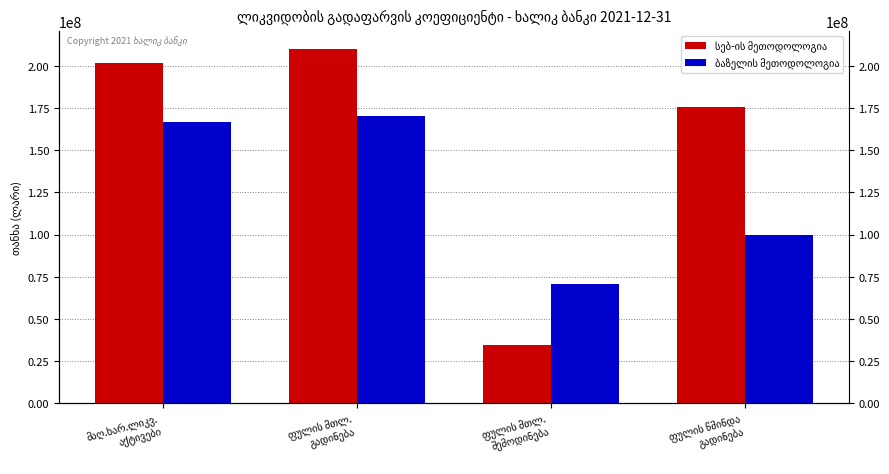

What is the spread (max minus min) of values at მაღ.ხარ.ლიკვ.
აქტივები?

35127129.0